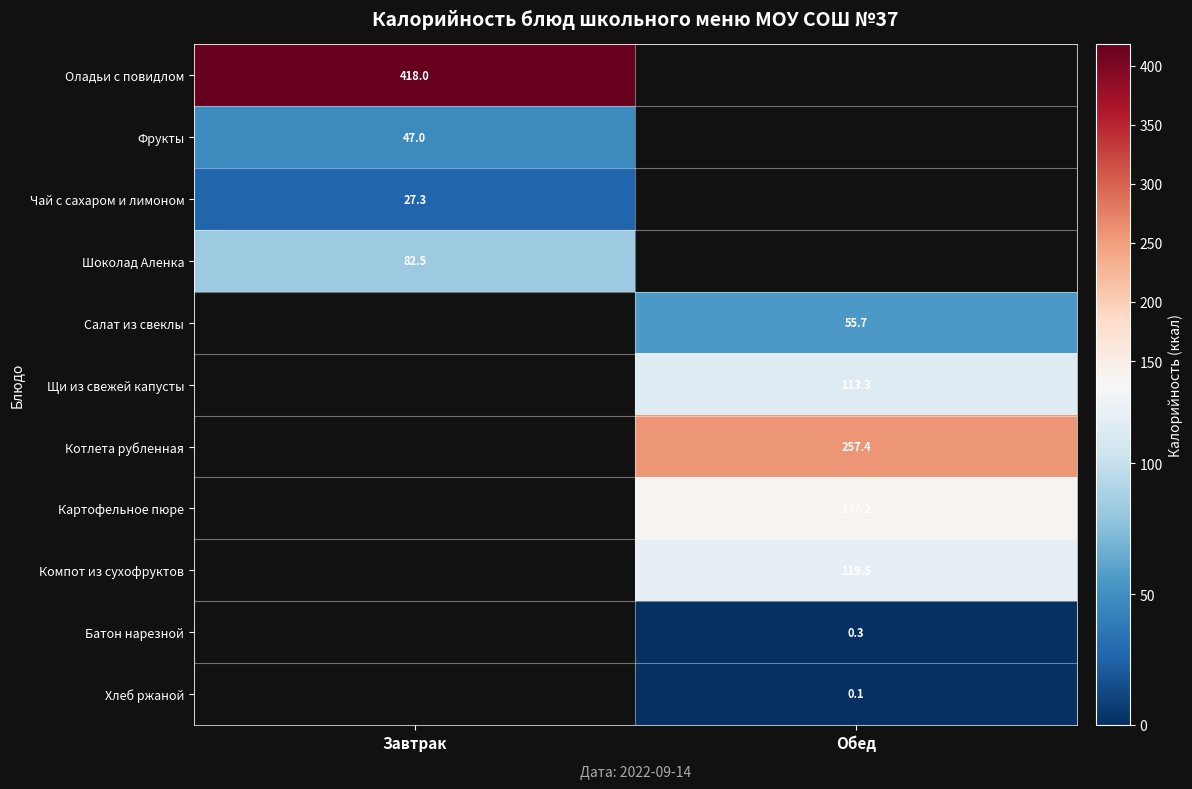

How many categories are shown in the chart?

2